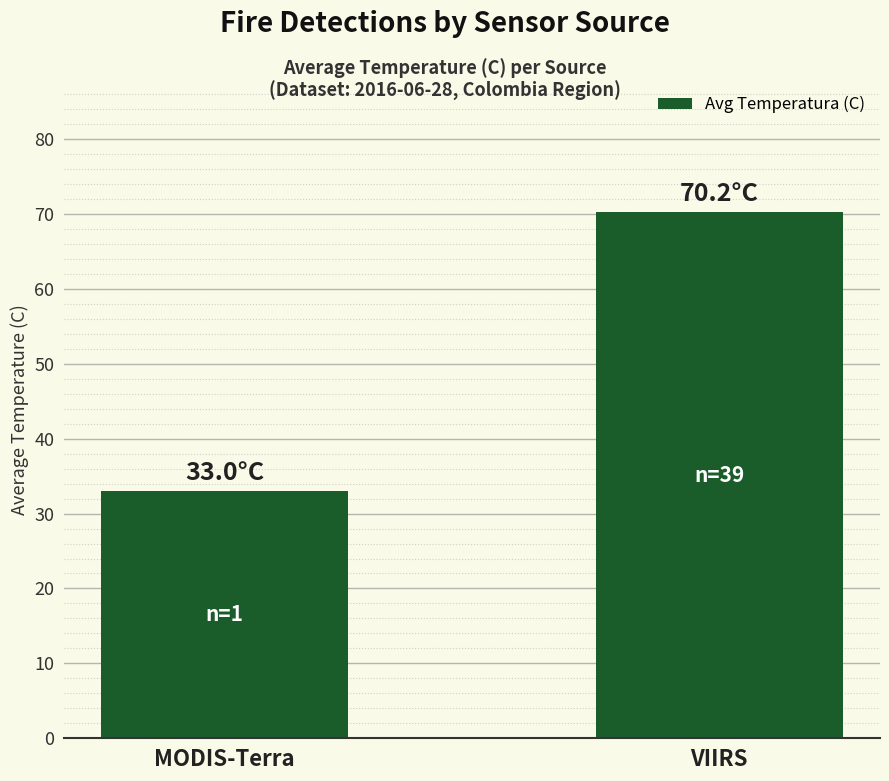

At which category does the chart reach its peak across all series?

VIIRS